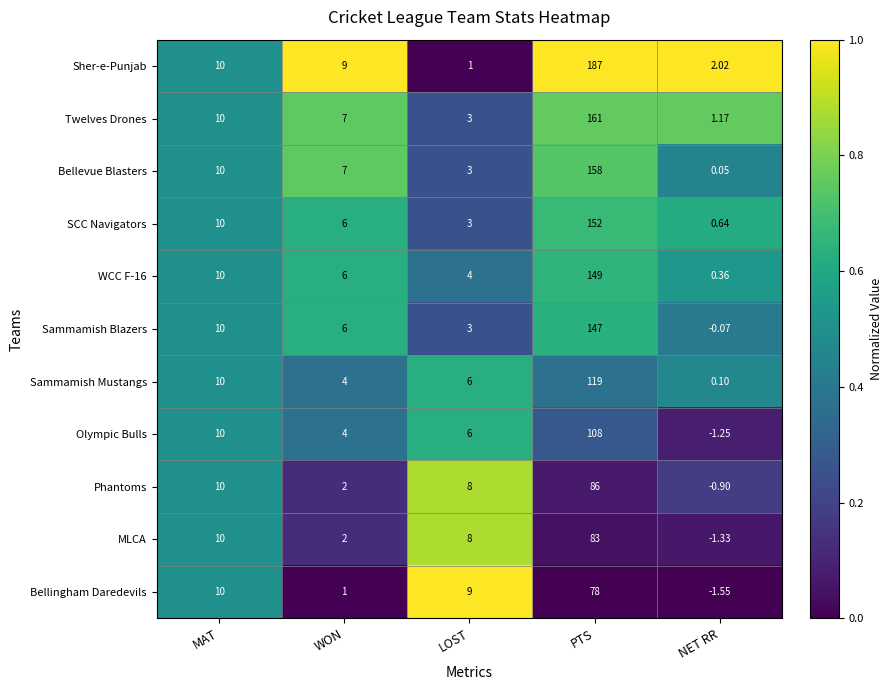

Which category has the highest value in the Sammamish Blazers series?

PTS